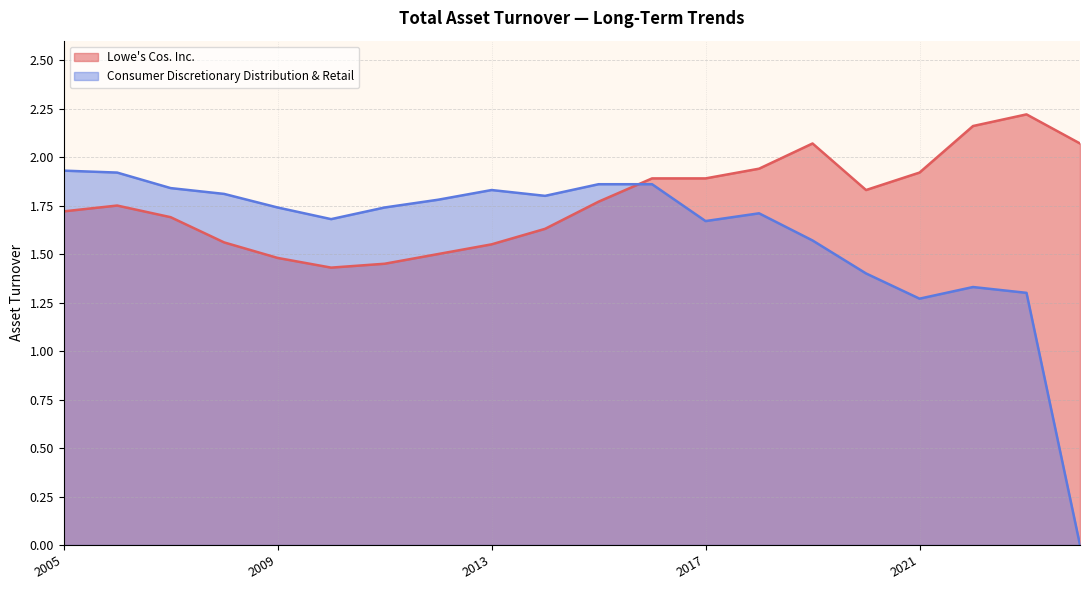

What is the difference between the second highest and minimum values in the Lowe's Cos. Inc. series?

0.7